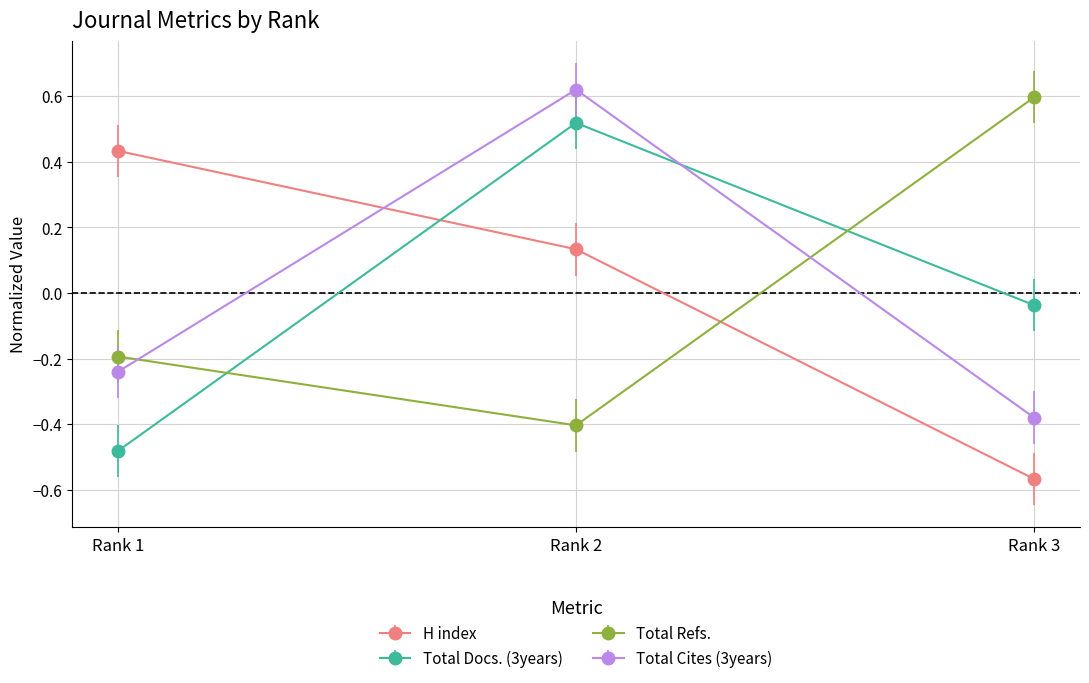

Which category has the lowest value across all series?

Rank 3